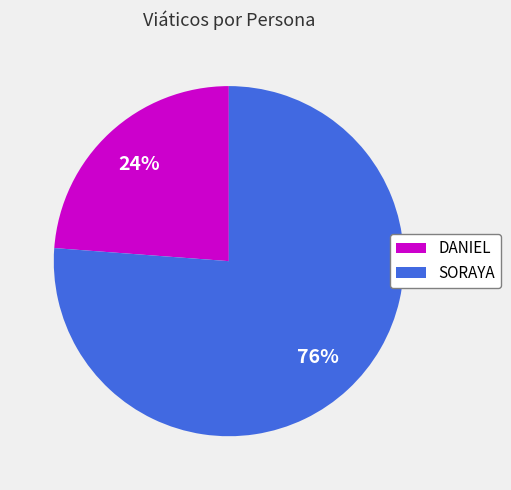

Do SORAYA and DANIEL together represent more than half of the pie?

Yes